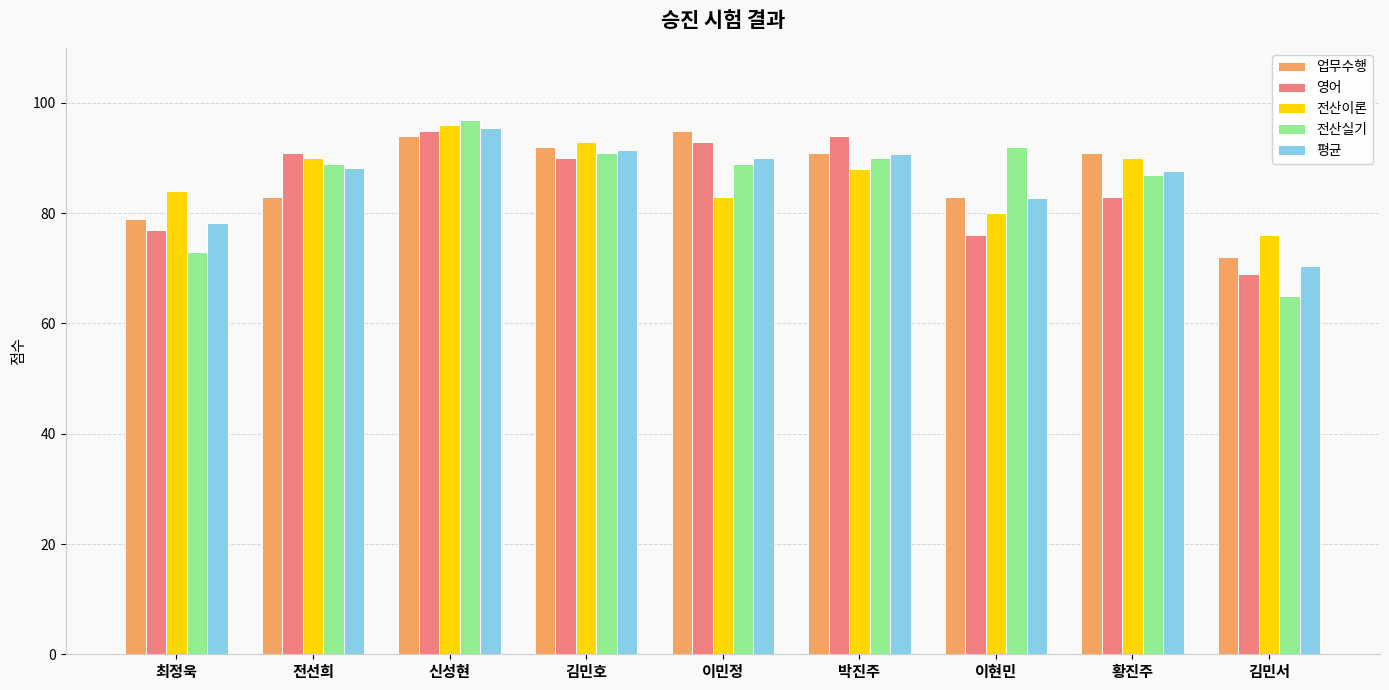

At which category is the sum across all series the highest?

신성현